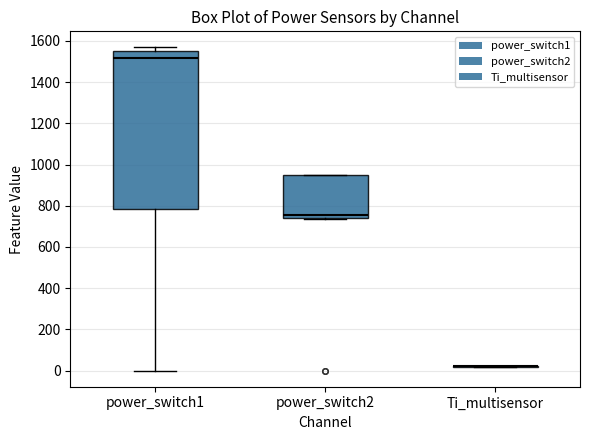

Reading left to right, transcribe this box plot: for each box, give where its median line is, the range the box spans, and where its two whiskers end, as read against the y-axis. The values are not printed on the chart, so give them approximately, as read against the axis.

power_switch1: median 1520, box 780 to 1560, whiskers 0 to 1560 (just above the box's upper edge)
power_switch2: median 760, box 740 to 940, whiskers 740 (just below the box's lower edge) to 940
Ti_multisensor: box collapsed to a line at 20, whiskers 20 to 20